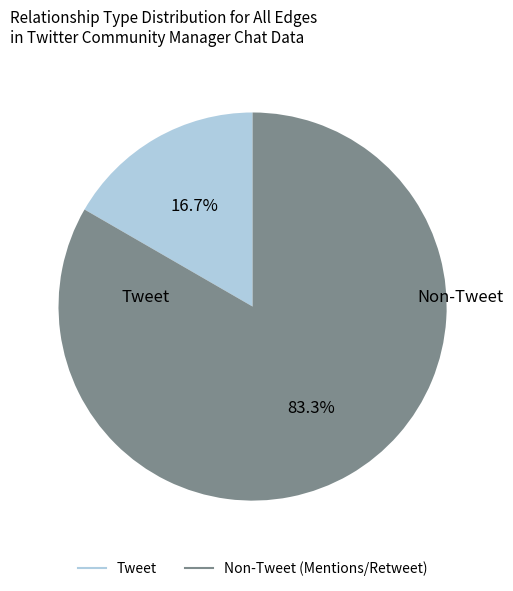

What percentage do Tweet and Non-Tweet together represent?

100.0%